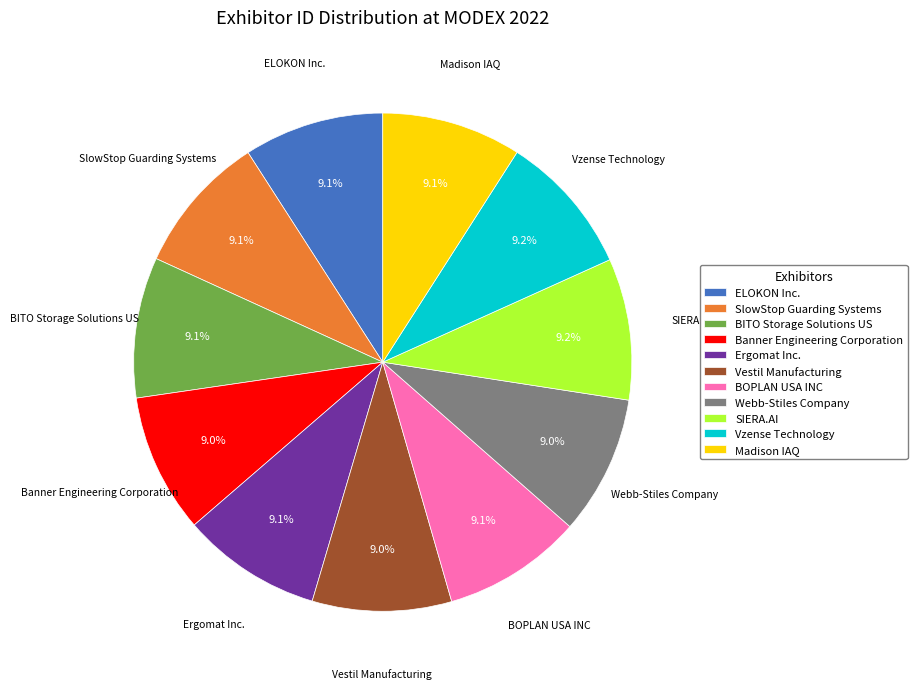

Does Webb-Stiles Company account for over 50% of the chart?

No